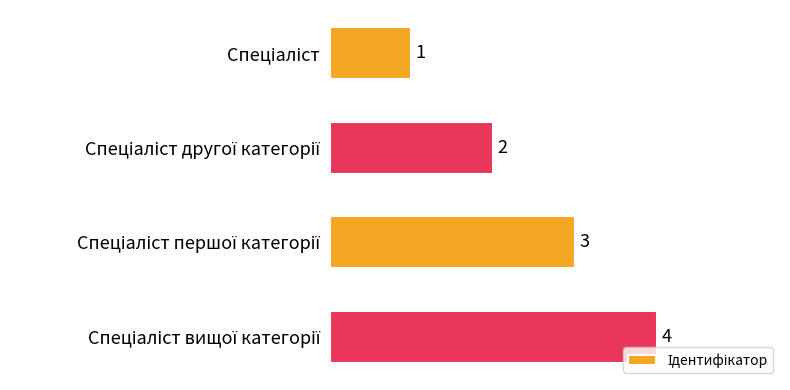

What is the sum of all values?

10